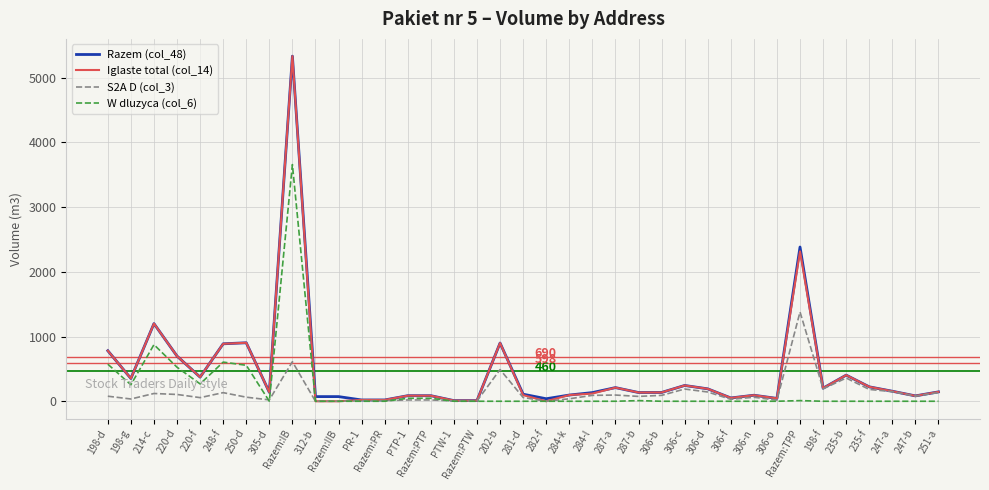

The W dluzyca (col_6) series shows -2349 at PR-1. True or false?

False